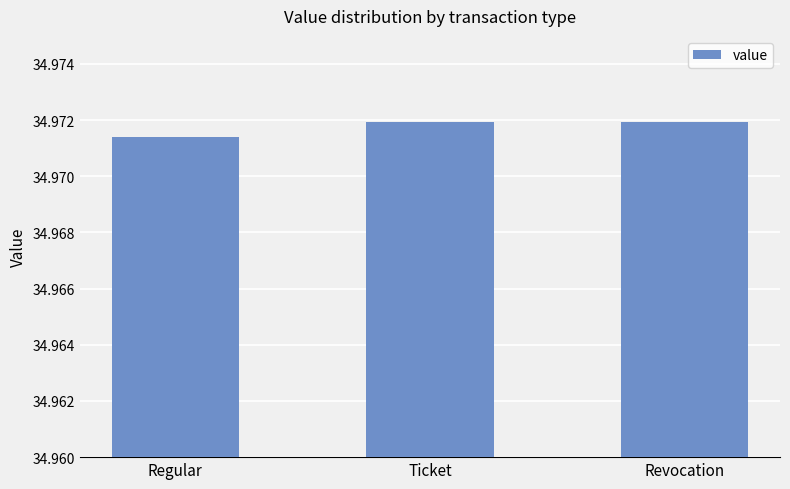

The value at Regular is 60.1. True or false?

False